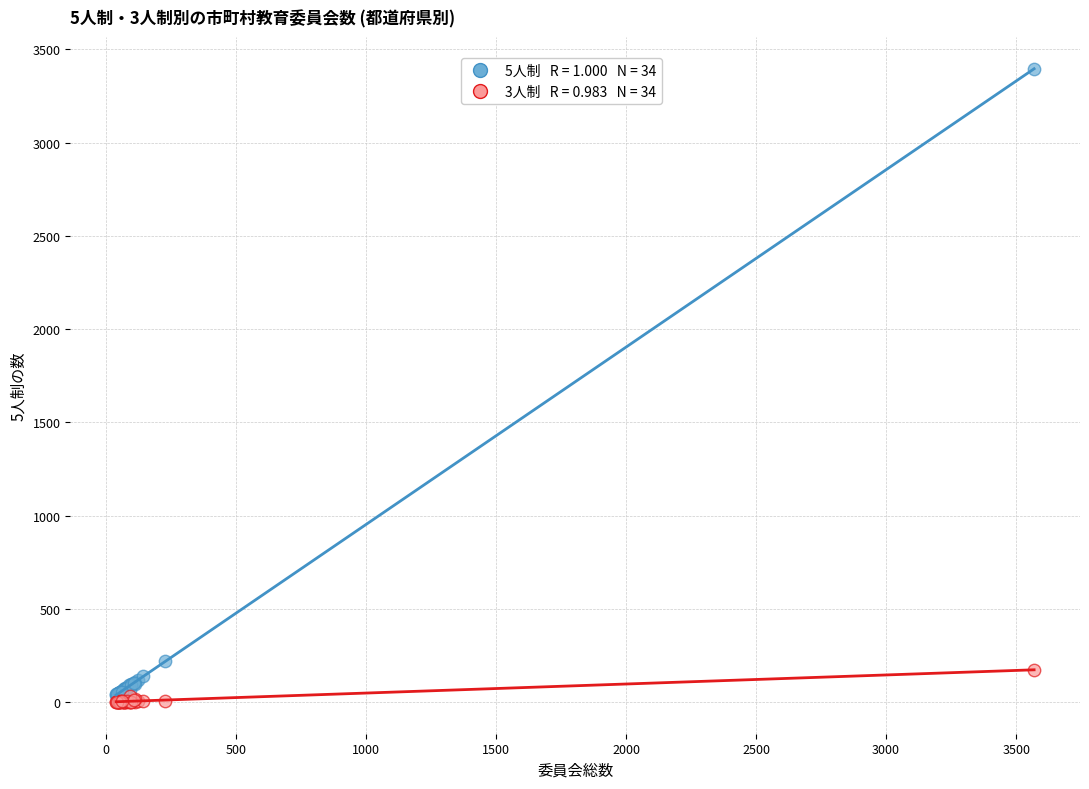

Across all series, what Y value is closest to 1698?

221